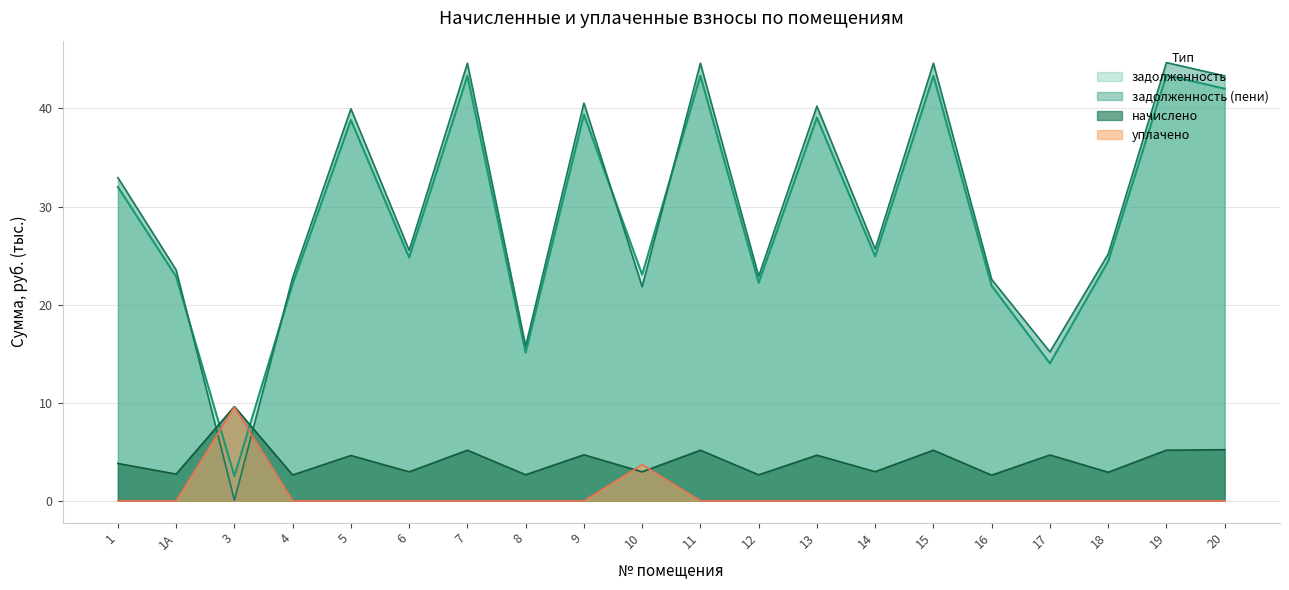

Which category has the highest value across all series?

19